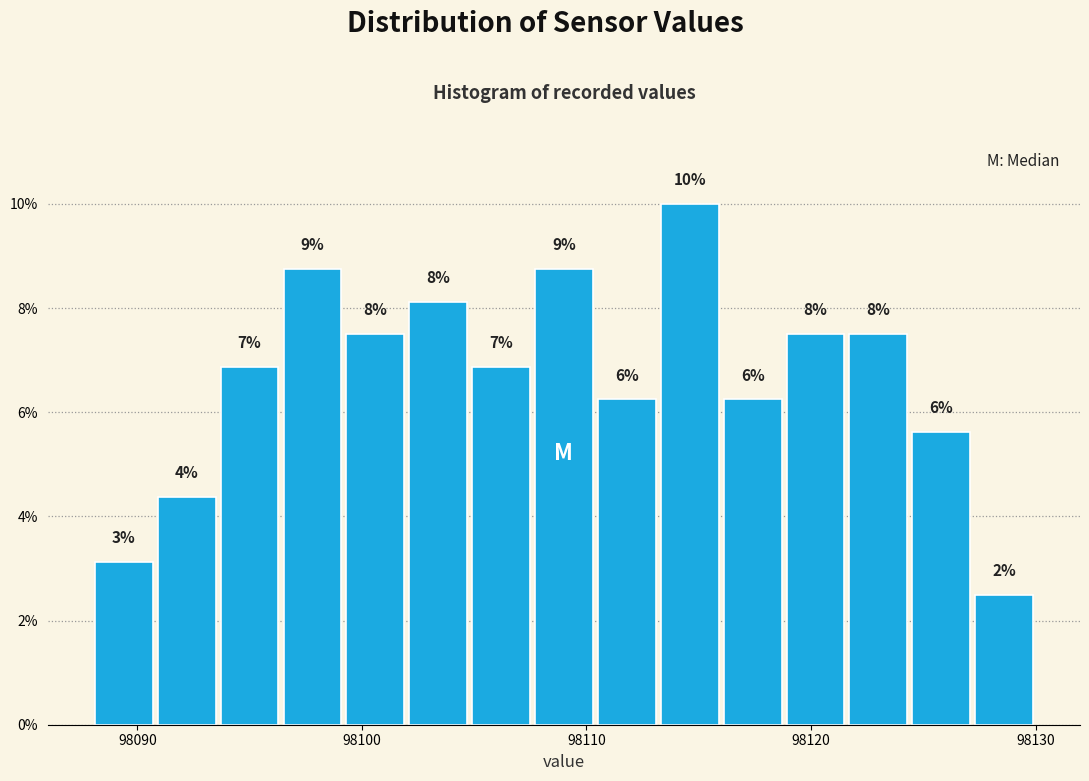

Around what value on the x-axis is the tallest bar? Give the approximate position of its centre, as read against the axis.

98115